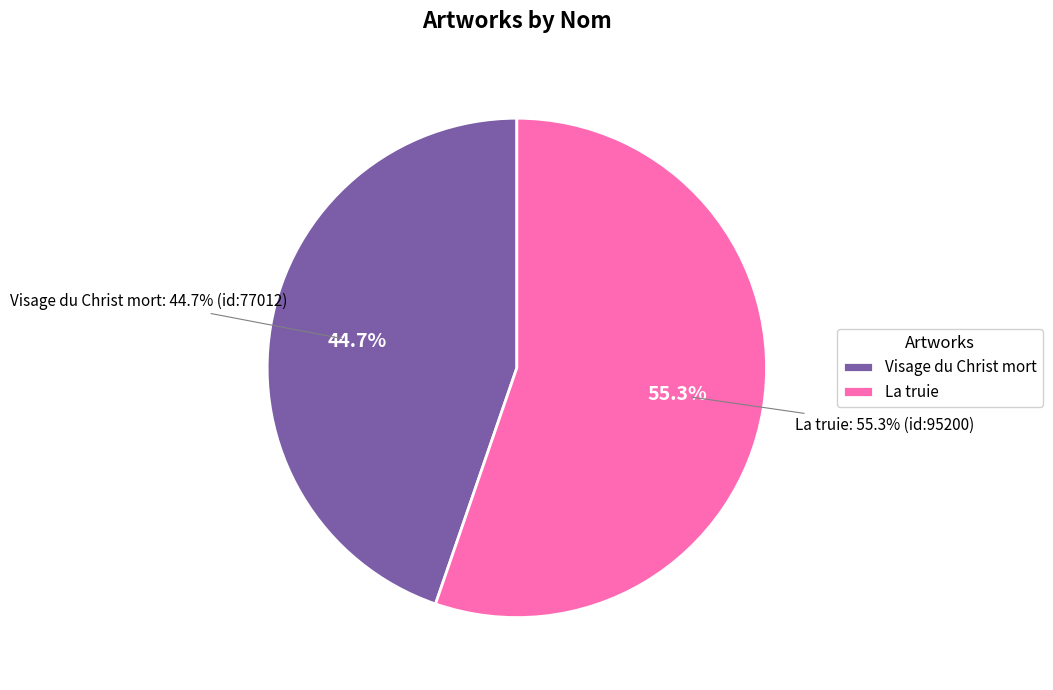

What percentage is NOT represented by Visage du Christ mort?

55.3%